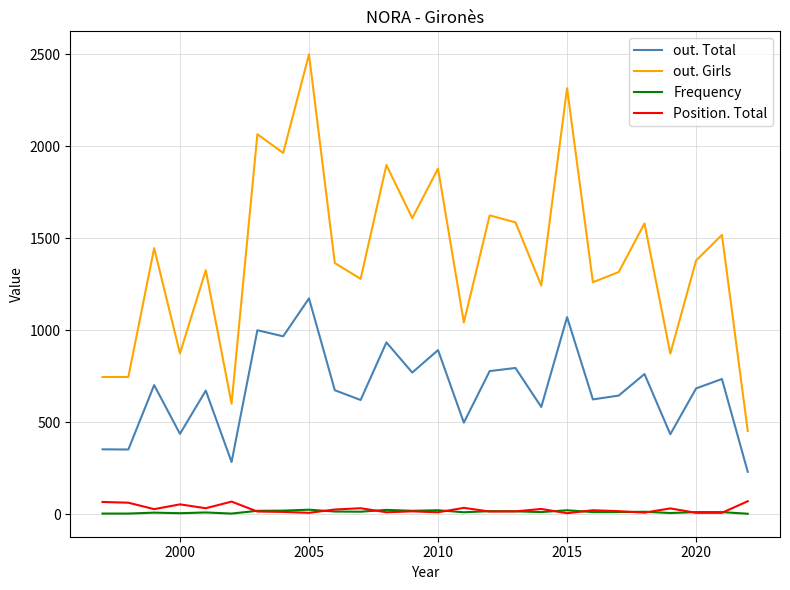

What is the maximum value for out. Total?

1174